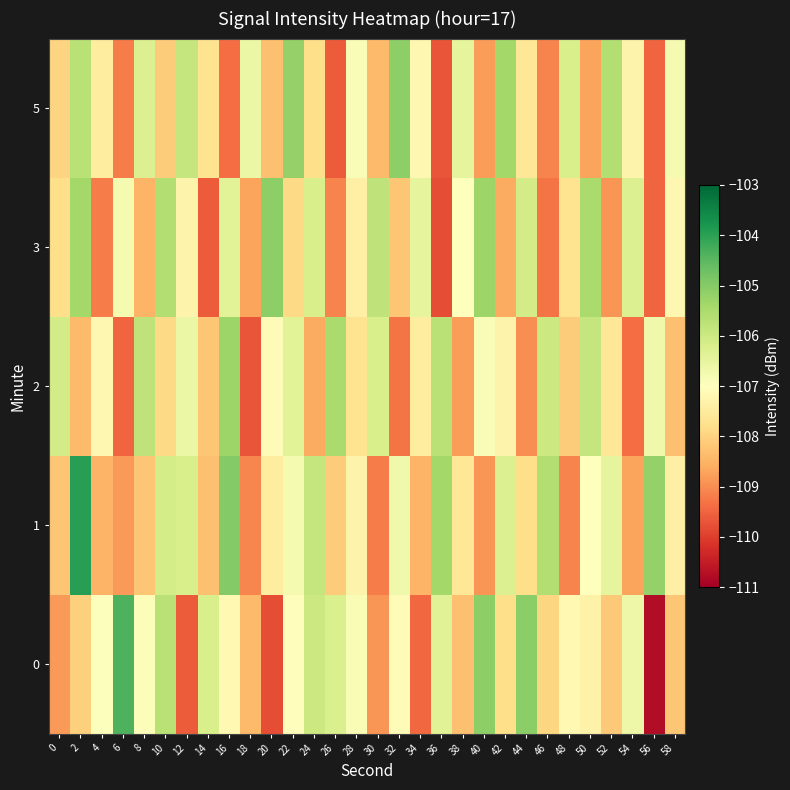

At which category is the sum across all series the highest?

2